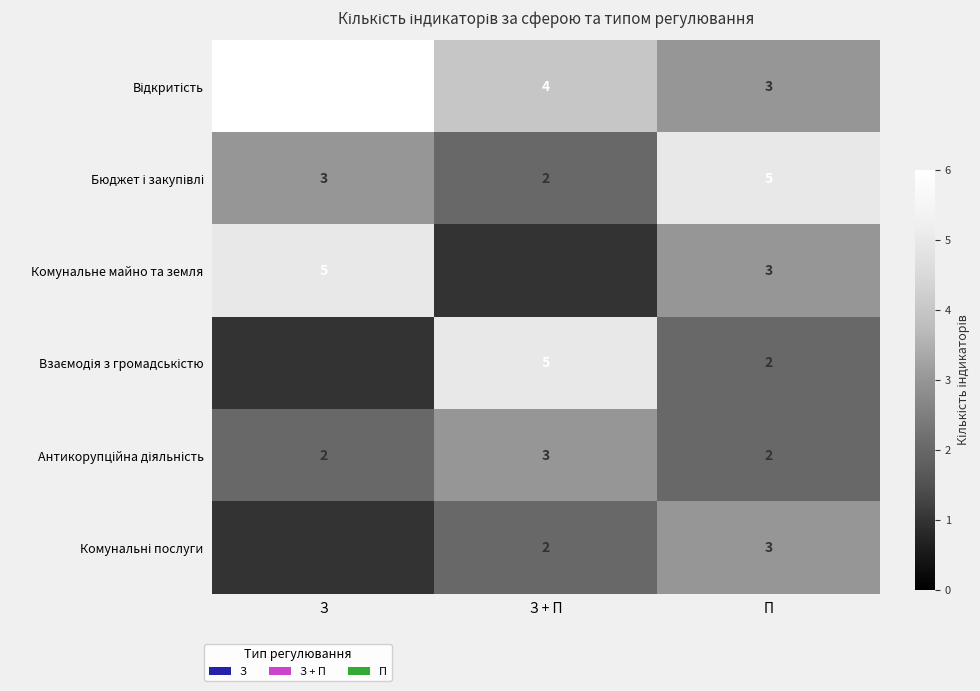

What is the difference between the maximum and minimum values in the Комунальне майно та земля series?

4